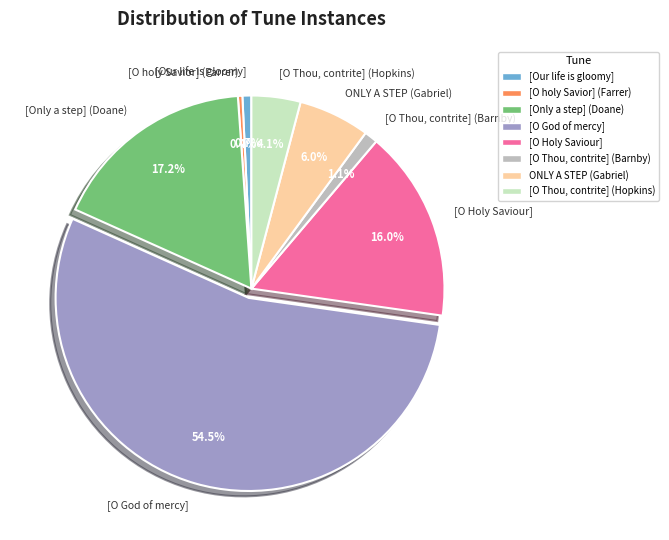

To the nearest percent, what is the average slice percentage?

12%